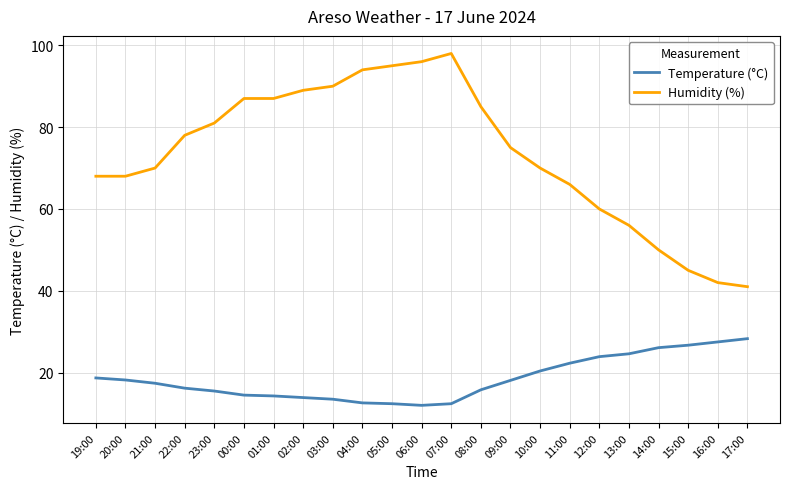

True or false: Temperature (°C) and Humidity (%) cross at least once.

False